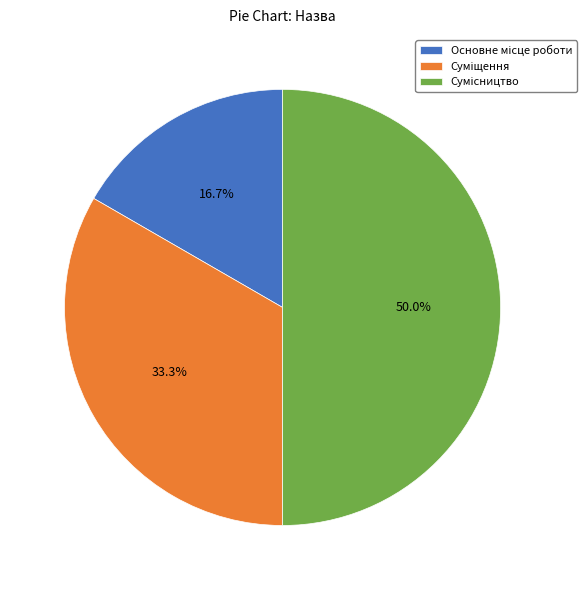

Count the number of slices in the pie.

3